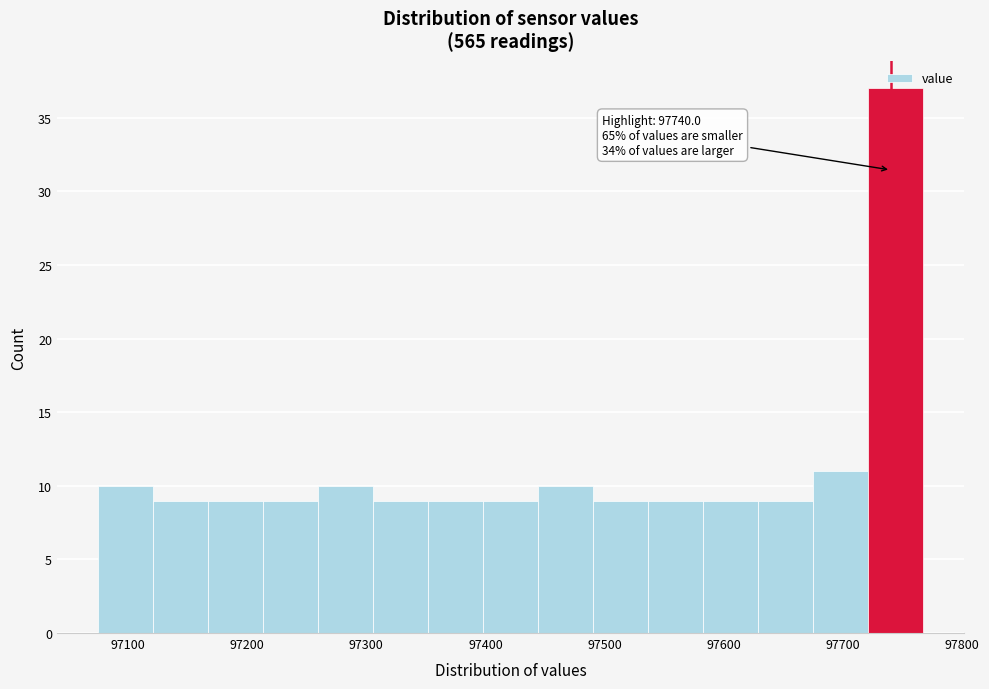

Over which range of the x-axis is the bar tallest?

97720 to 97770